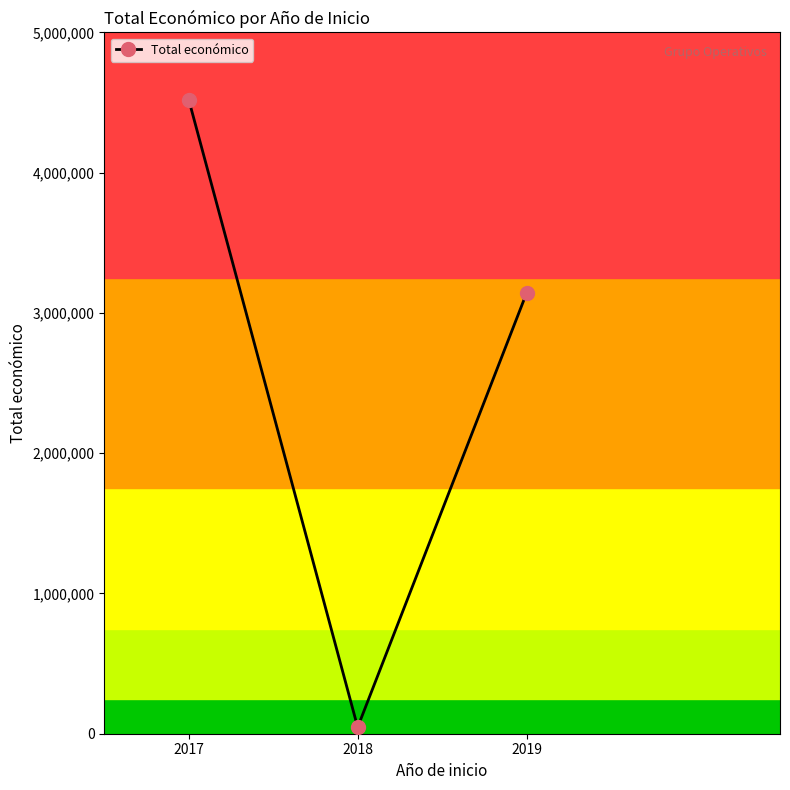

What is the sum of the values at 2019 and 2017?

7662735